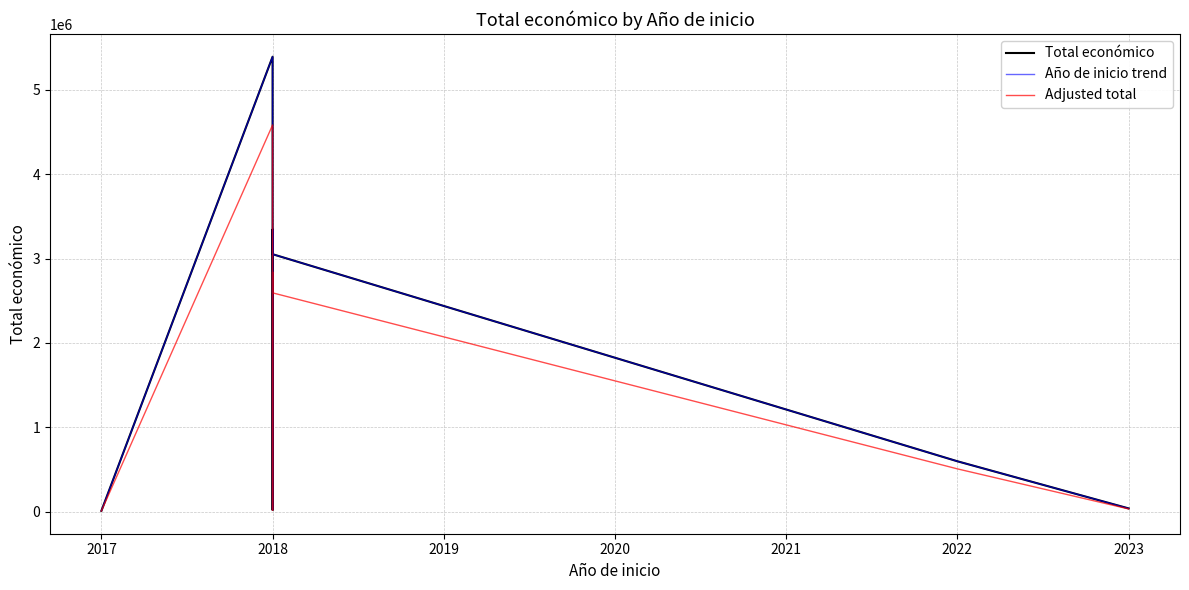

What are all the series names shown in the legend?

Total económico, Año de inicio trend, Adjusted total